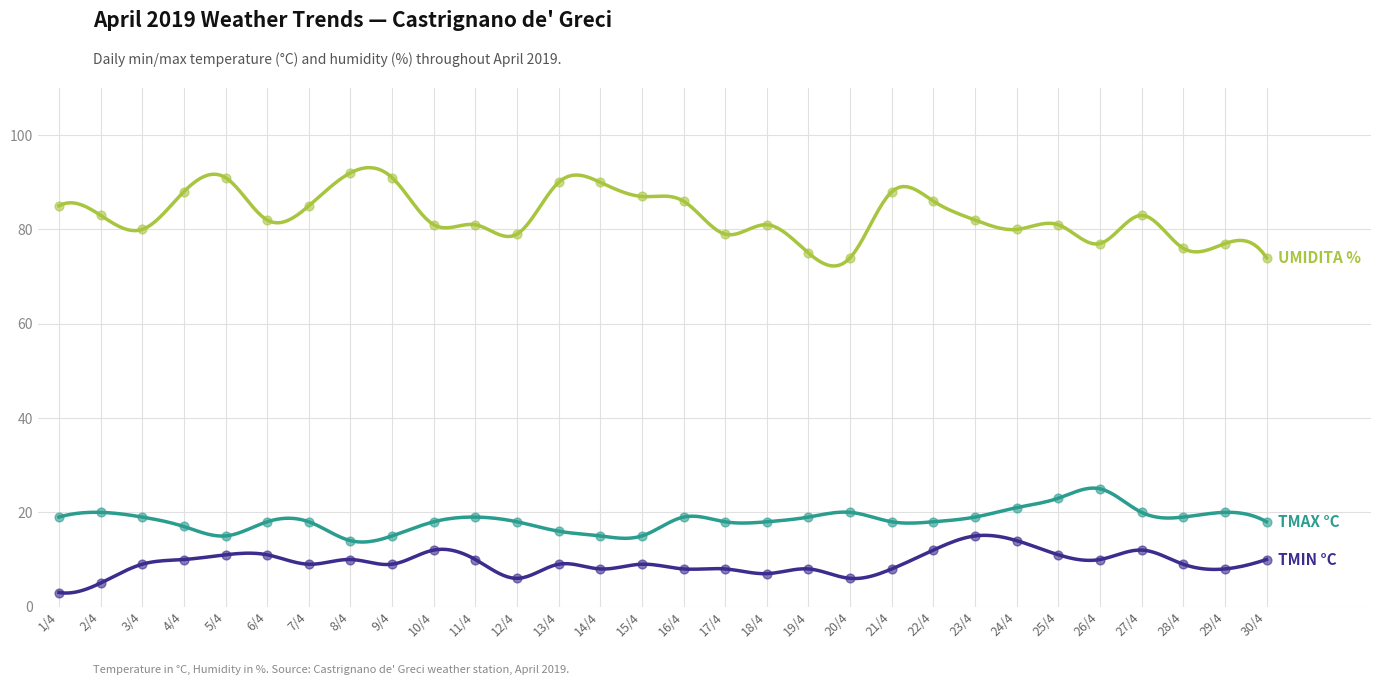

What is the total value across all series at 12/4?

103